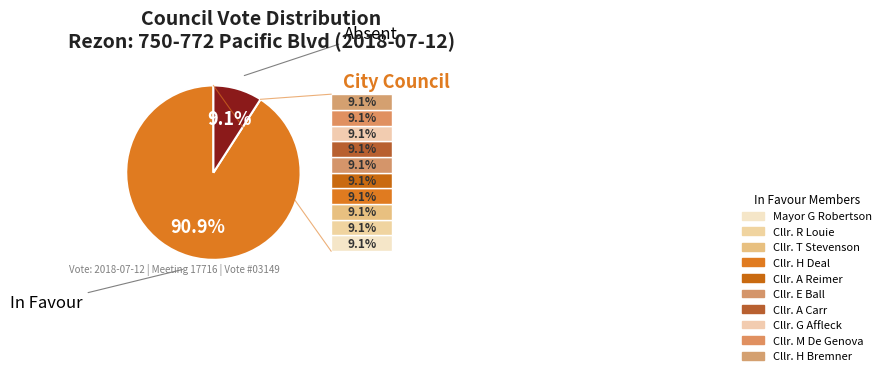

Is there any slice that represents more than half of the pie?

Yes